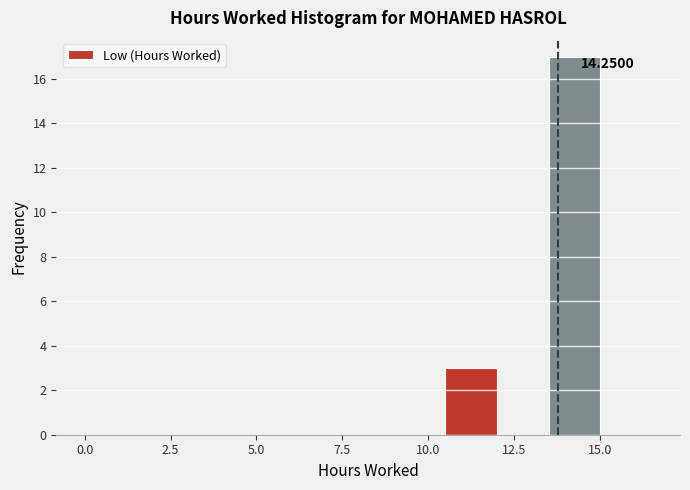

Around what value on the x-axis is the tallest bar? Give the approximate position of its centre, as read against the axis.

14.5